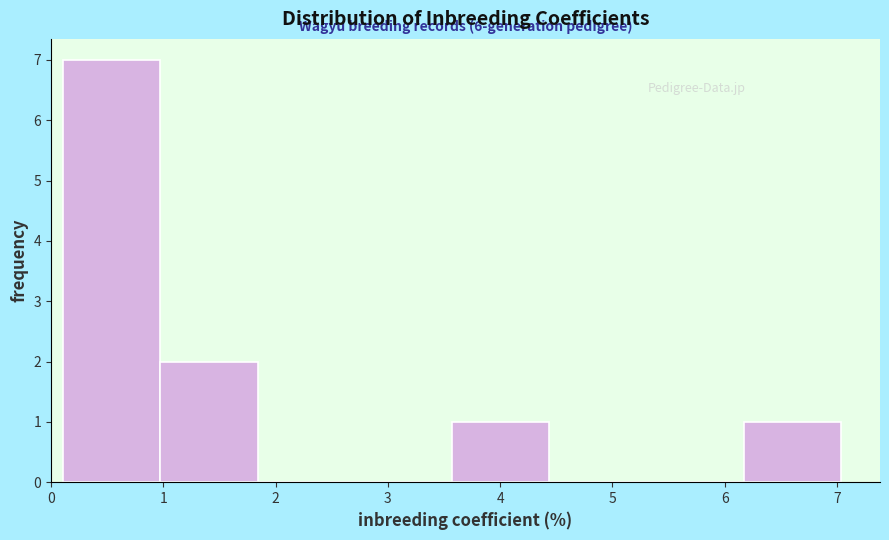

Which range on the x-axis has the tallest bar?

0.1 to 1.0